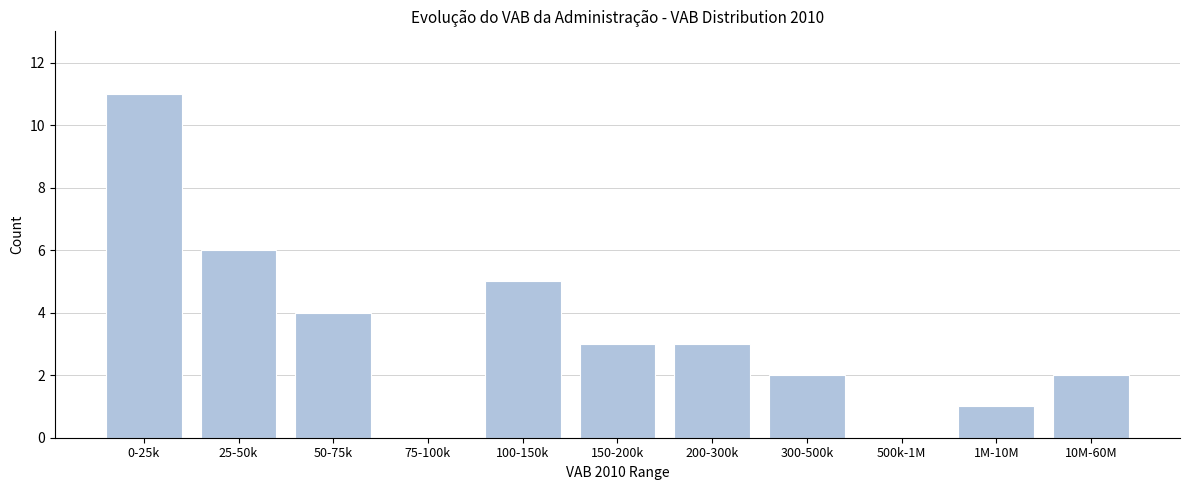

Reading left to right, what are all the values shown in this chart?

0-25k=11	25-50k=6	50-75k=4	75-100k=0	100-150k=5	150-200k=3	200-300k=3	300-500k=2	500k-1M=0	1M-10M=1	10M-60M=2